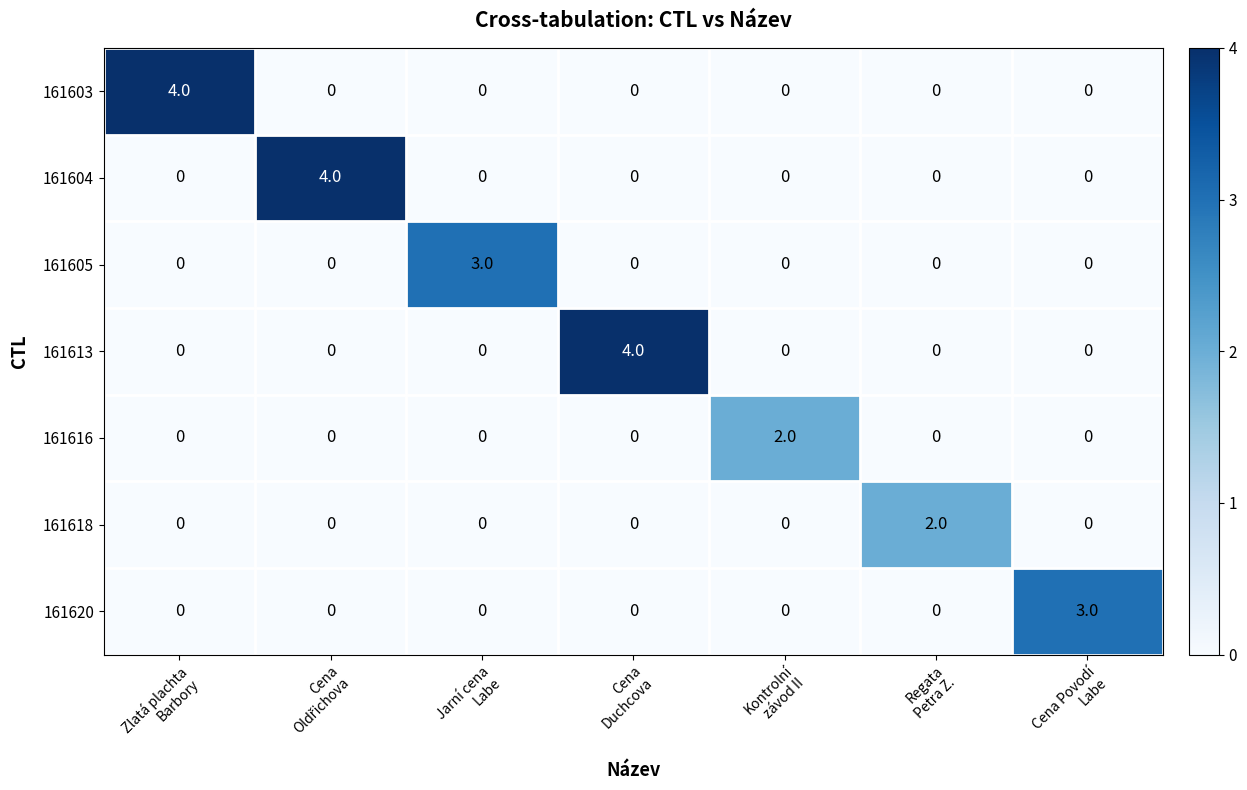

At how many categories does at least one series exceed 0?

7